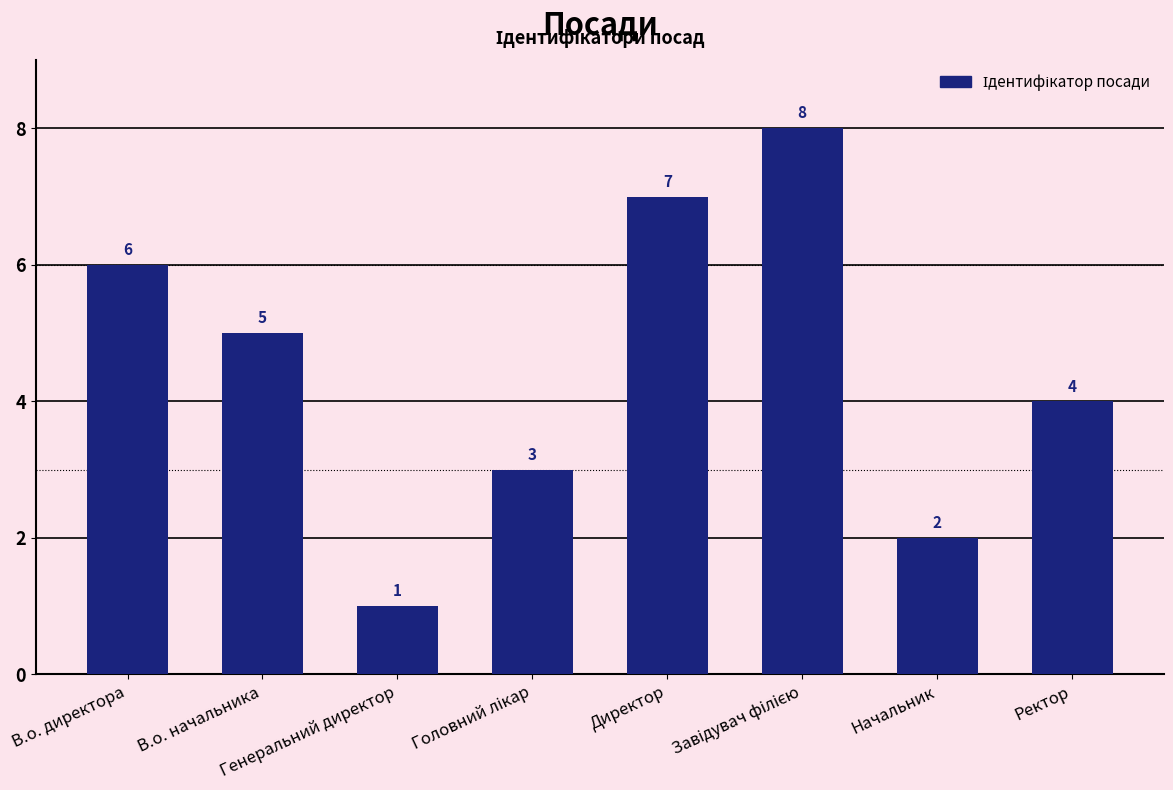

How many values are between 3 and 7?

5